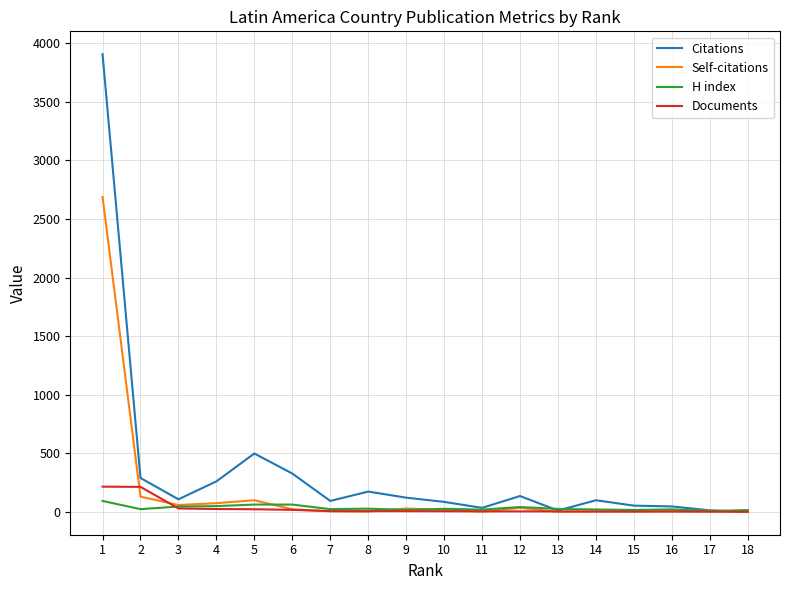

Which series ends up on top after the final intersection of Citations and Documents?

Documents